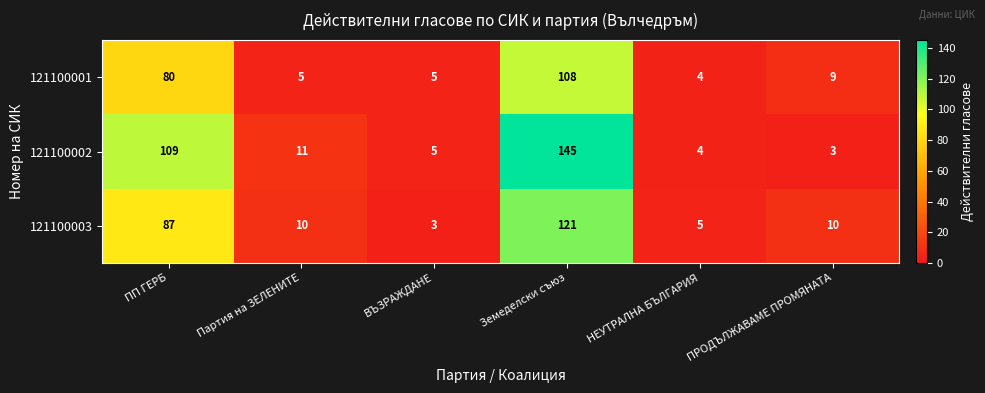

What is the spread (max minus min) of values at Партия на ЗЕЛЕНИТЕ?

6